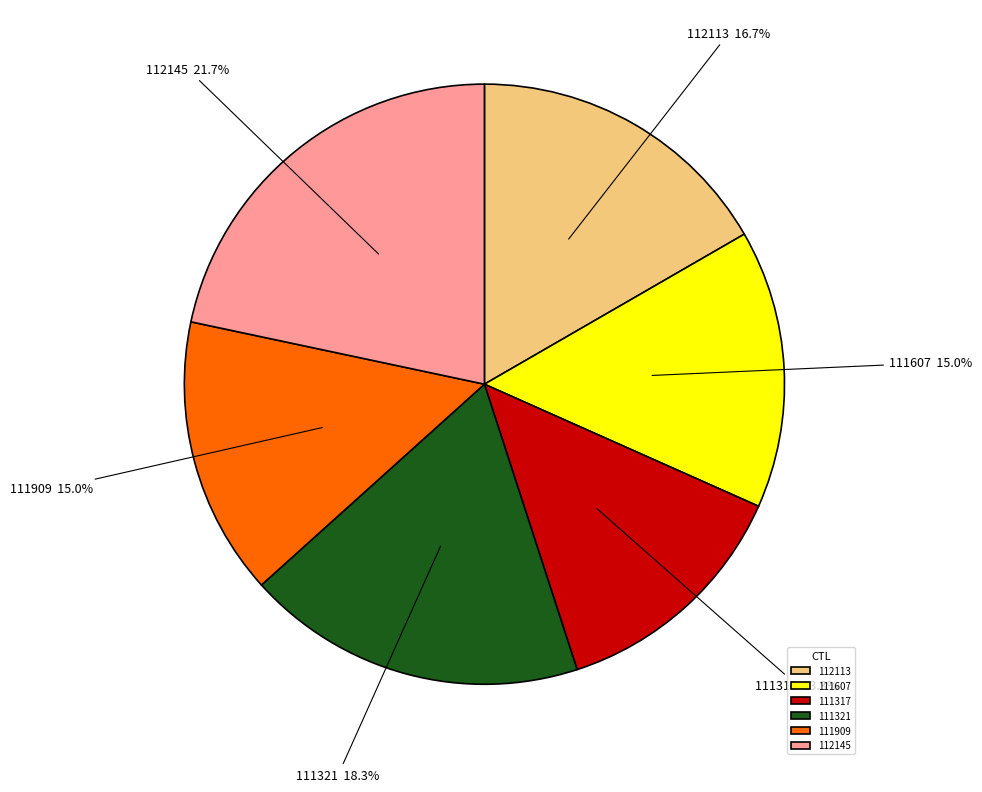

What is the total percentage of 112113 and 111607?

31.7%